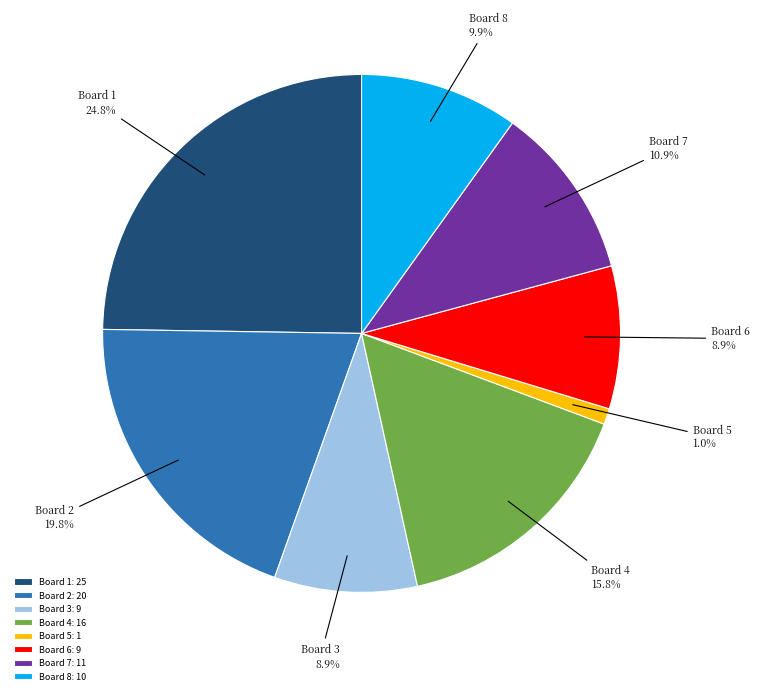

Does Board 5 represent more than half of the total?

No